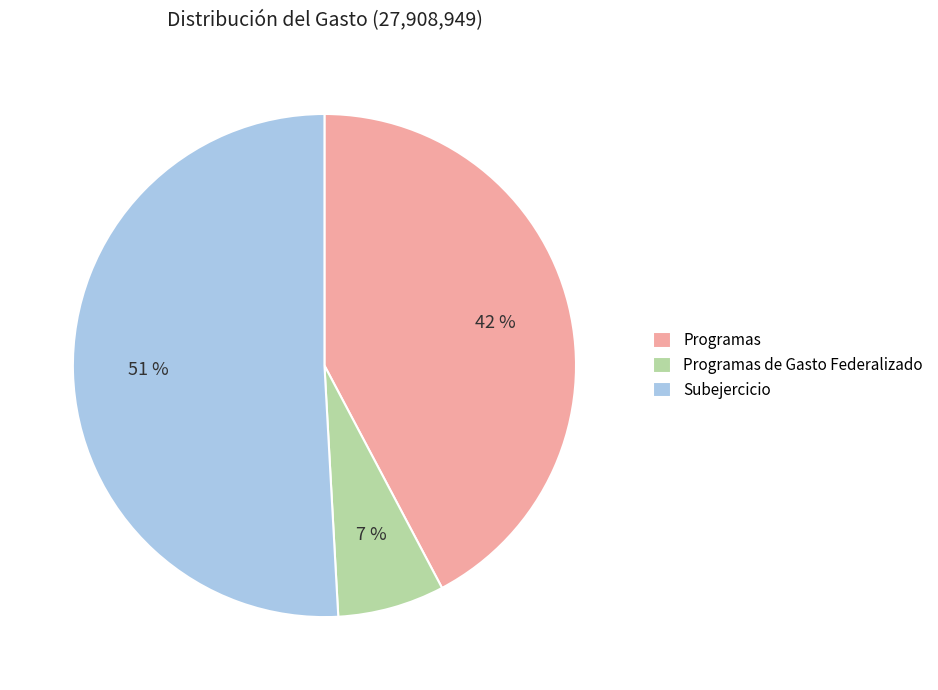

What is the majority slice?

Subejercicio